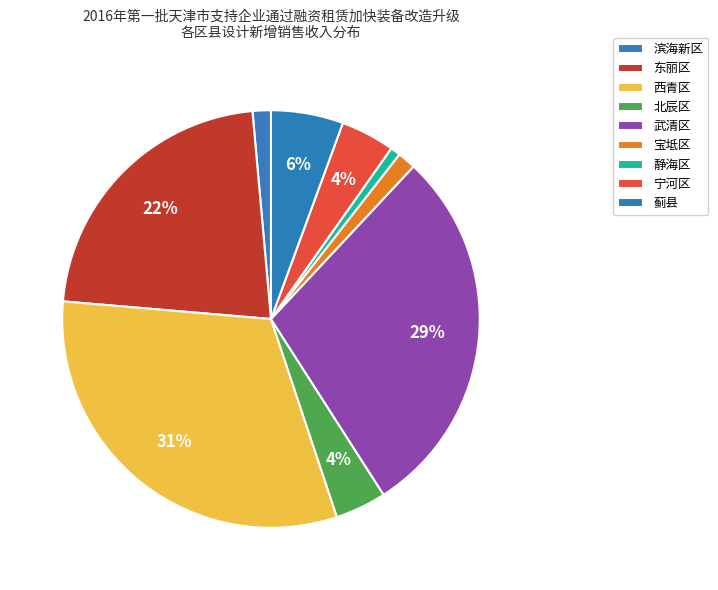

Rank the categories by value from highest to lowest.

西青区, 武清区, 东丽区, 蓟县, 宁河区, 北辰区, 滨海新区, 宝坻区, 静海区